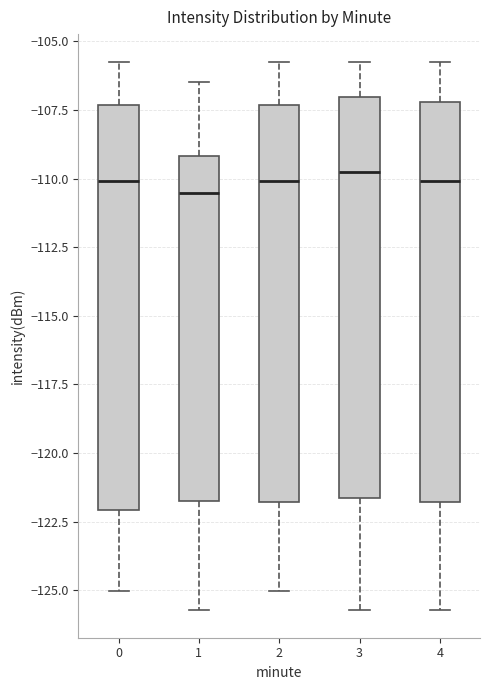

Reading left to right, transcribe this box plot: for each box, give where its median line is, the range the box spans, and where its two whiskers end, as read against the y-axis. The values are not printed on the chart, so give them approximately, as read against the axis.

0: median -110.0, box -122.0 to -107.5, whiskers -125.0 to -105.5
1: median -110.5, box -122.0 to -109.0, whiskers -125.5 to -106.5
2: median -110.0, box -122.0 to -107.5, whiskers -125.0 to -105.5
3: median -109.5, box -121.5 to -107.0, whiskers -125.5 to -105.5
4: median -110.0, box -122.0 to -107.0, whiskers -125.5 to -105.5